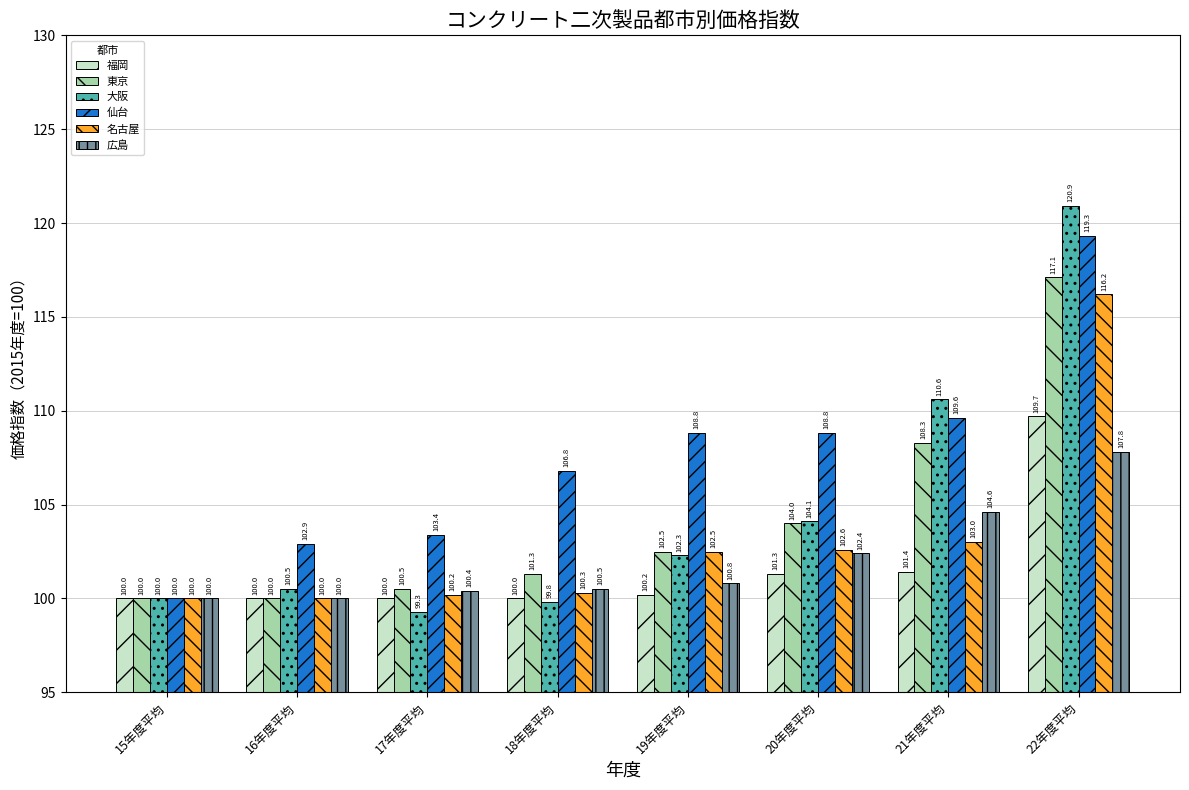

Which label corresponds to the smallest value in the chart?

17年度平均